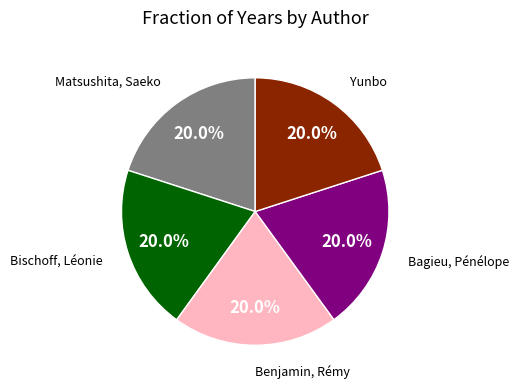

Is there a majority slice in this chart?

No